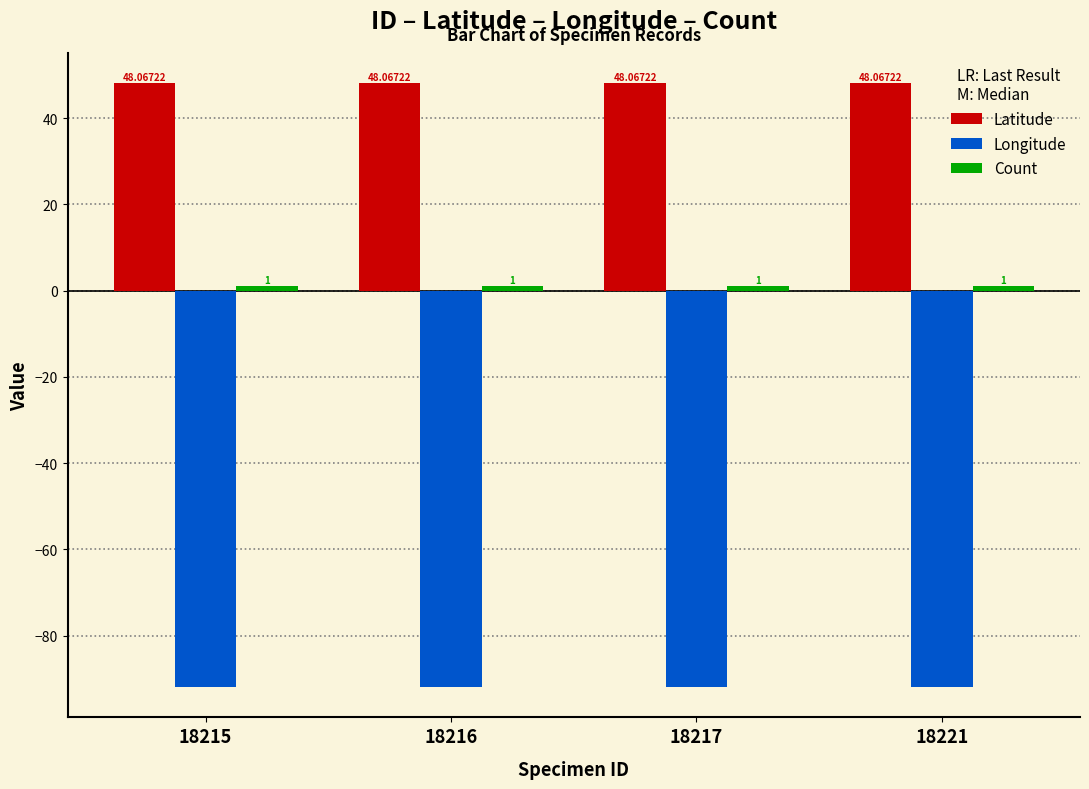

How many distinct data groups are displayed?

3